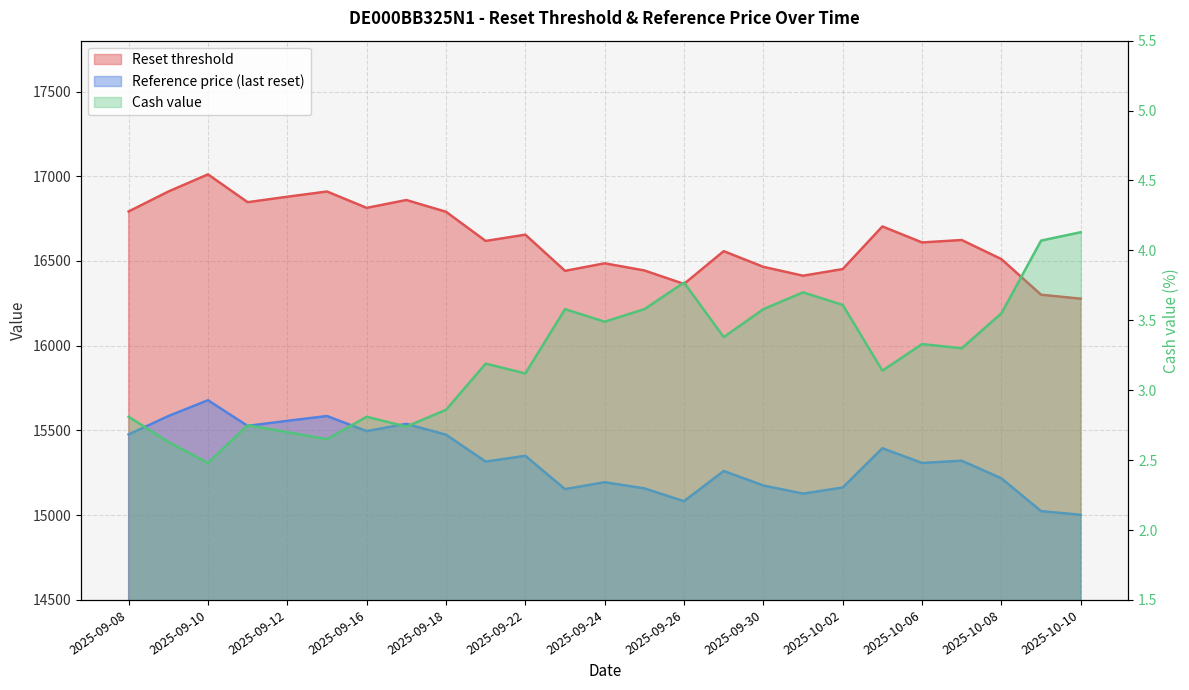

Rank the categories by Reset threshold value from lowest to highest.

2025-10-10, 2025-10-09, 2025-09-26, 2025-10-01, 2025-09-23, 2025-09-25, 2025-10-02, 2025-09-30, 2025-09-24, 2025-10-08, 2025-09-29, 2025-10-06, 2025-09-19, 2025-10-07, 2025-09-22, 2025-10-03, 2025-09-18, 2025-09-08, 2025-09-16, 2025-09-11, 2025-09-17, 2025-09-12, 2025-09-09, 2025-09-15, 2025-09-10